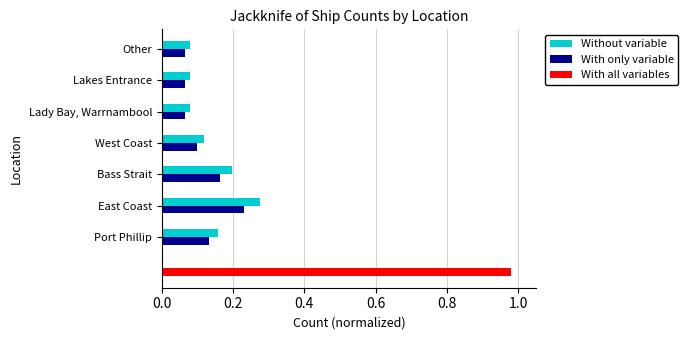

The Without variable series shows 0.2 at 0.0. True or false?

True